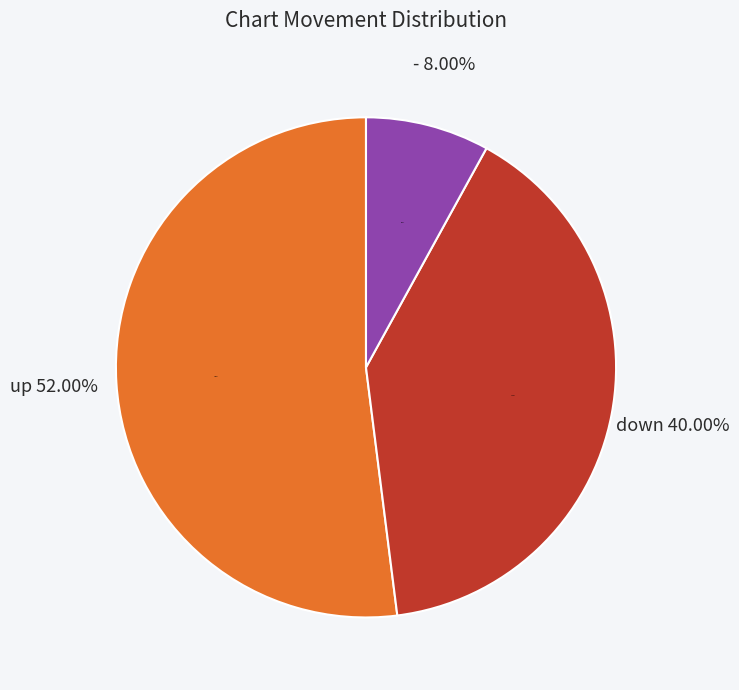

To the nearest percent, what percentage of the pie is down?

40%